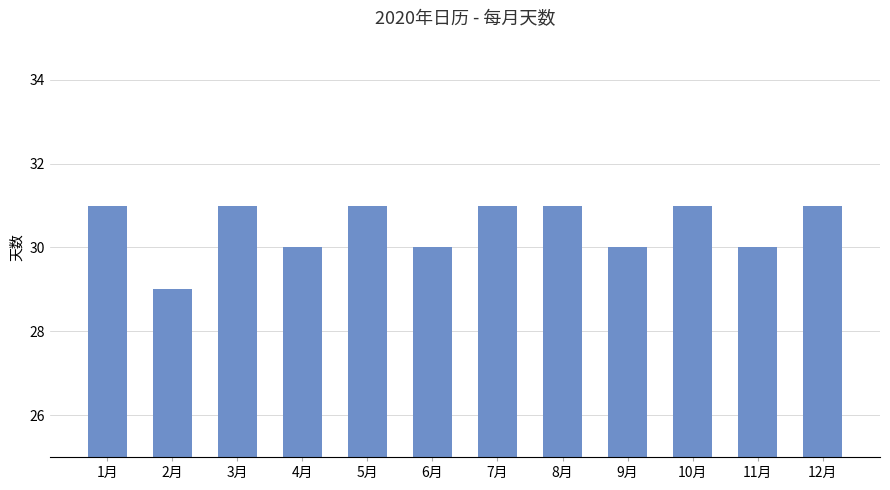

How many data points are less than 31?

5